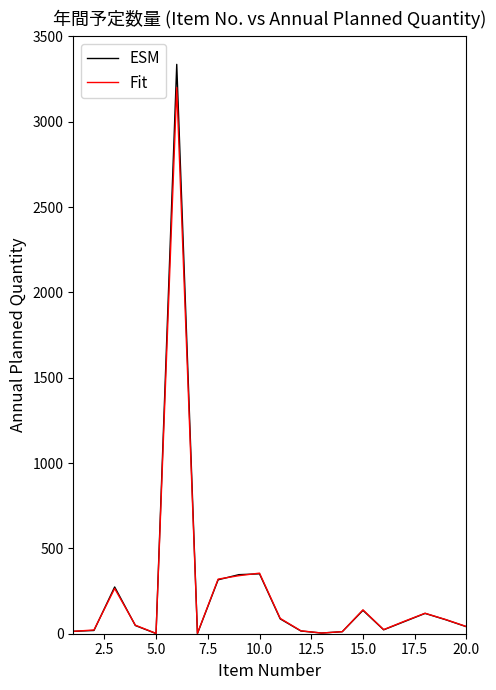

What is the maximum value for ESM?

3336